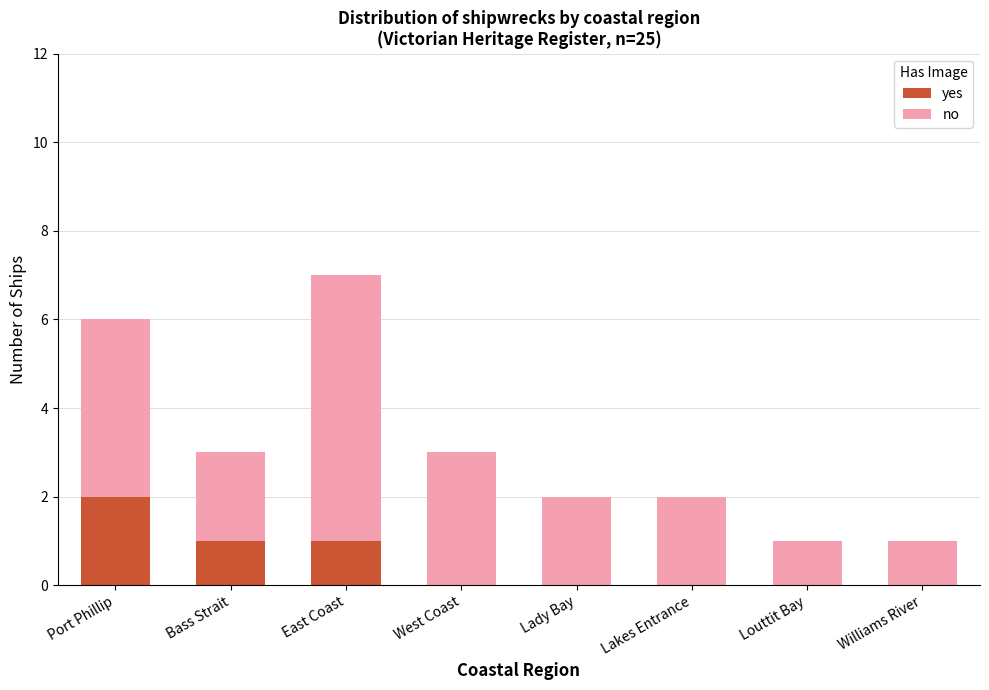

What are all the series names shown in the legend?

yes, no